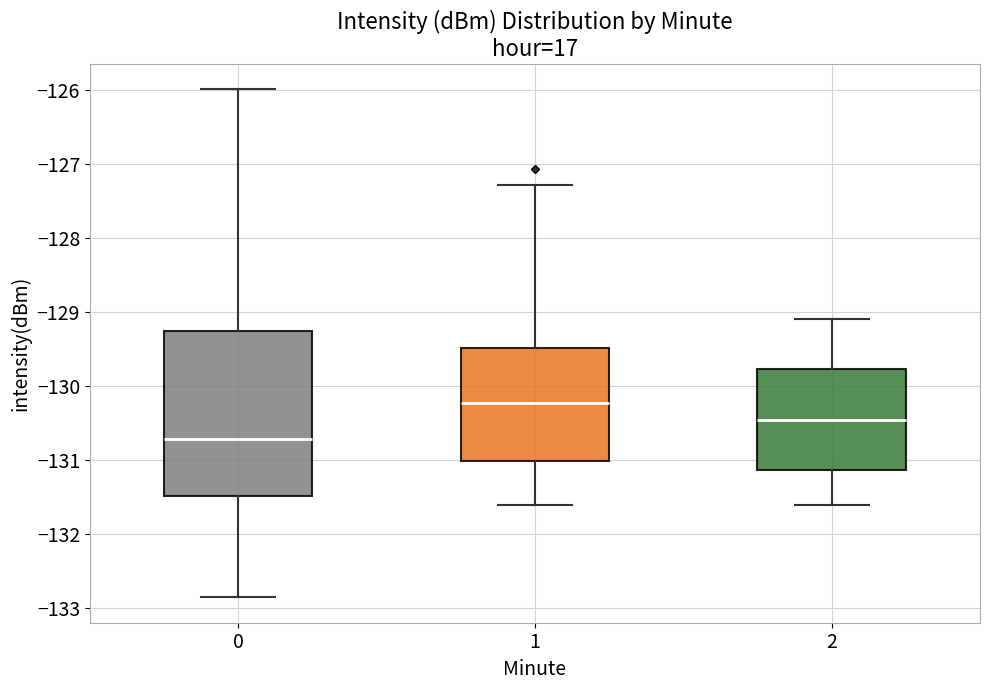

Which box's median line is the lowest?

0